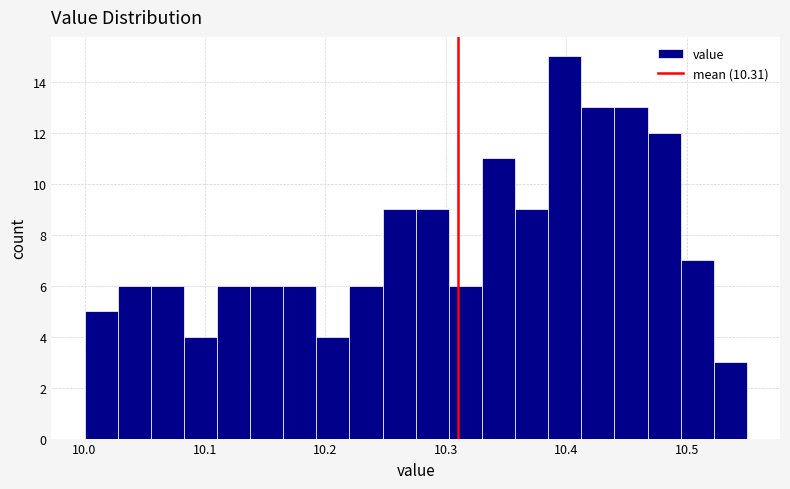

Read against the x-axis, roughly where is the centre of the tallest bar?

10.40